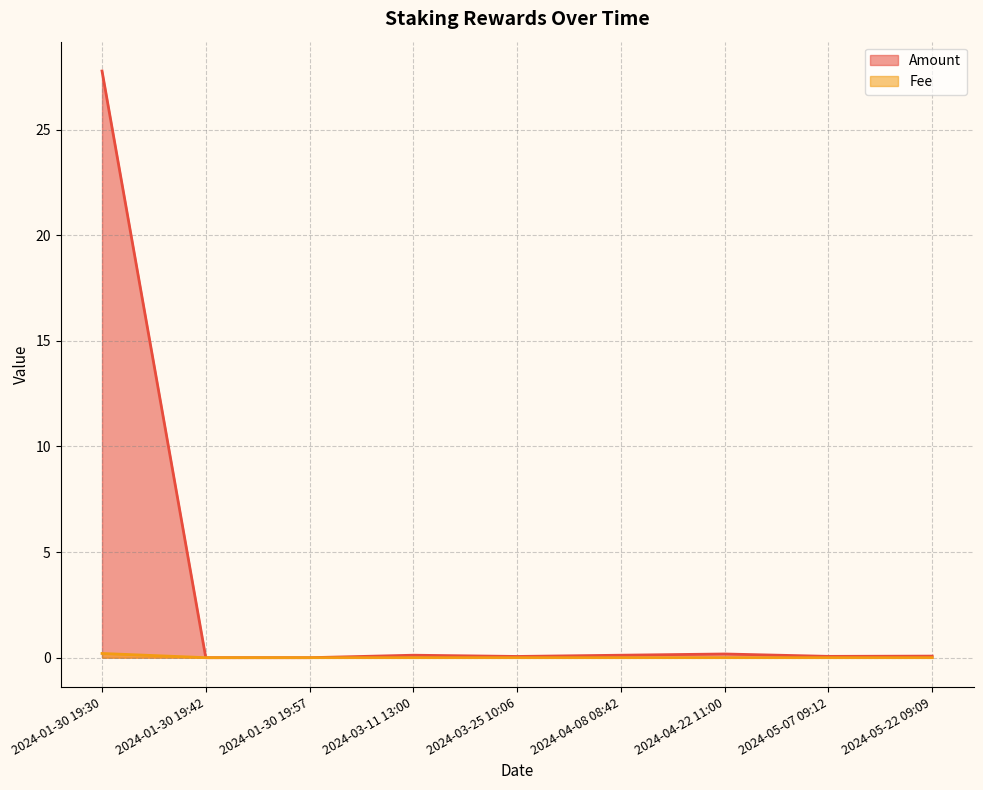

The Fee series shows 0.0 at 2024-04-22 11:00. True or false?

False